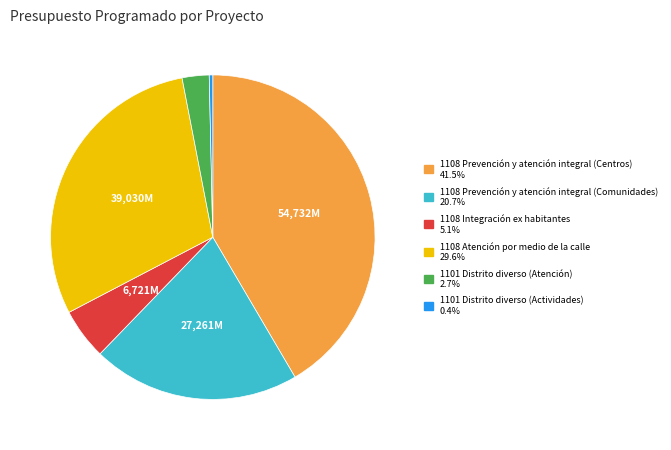

Does 1101 Distrito diverso (Actividades) account for over 50% of the chart?

No